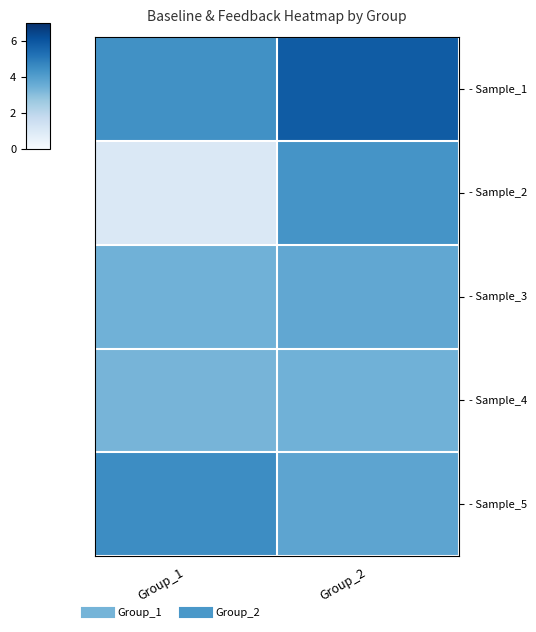

Reading left to right, list all the values displayed in this chart.

- Sample_1: Group_1=4.4	Group_2=5.8
- Sample_2: Group_1=1.0	Group_2=4.3
- Sample_3: Group_1=3.4	Group_2=3.7
- Sample_4: Group_1=3.3	Group_2=3.4
- Sample_5: Group_1=4.5	Group_2=3.8